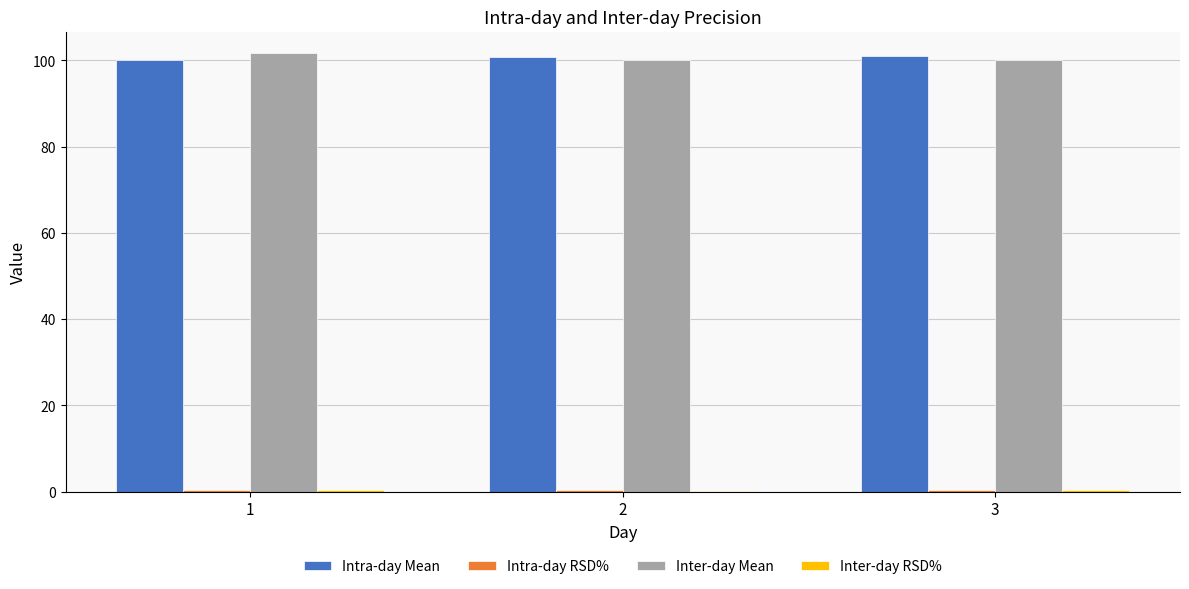

What is the maximum value shown in the chart?

101.6